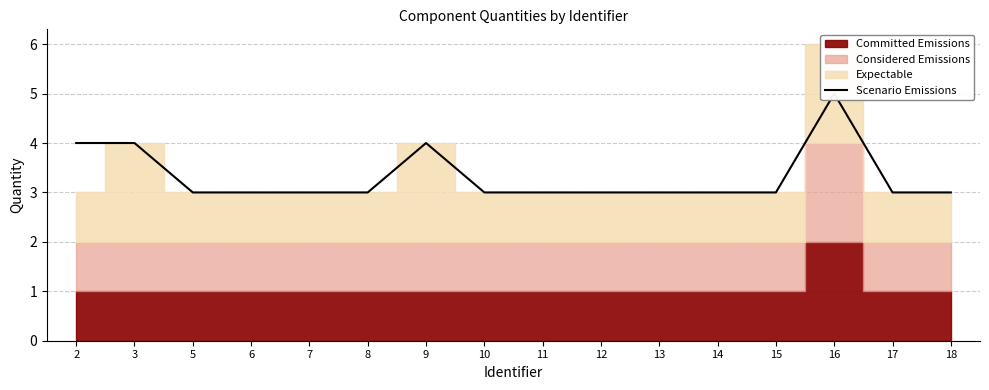

Approximately how many times larger is the value at 10 compared to 13?

1.0